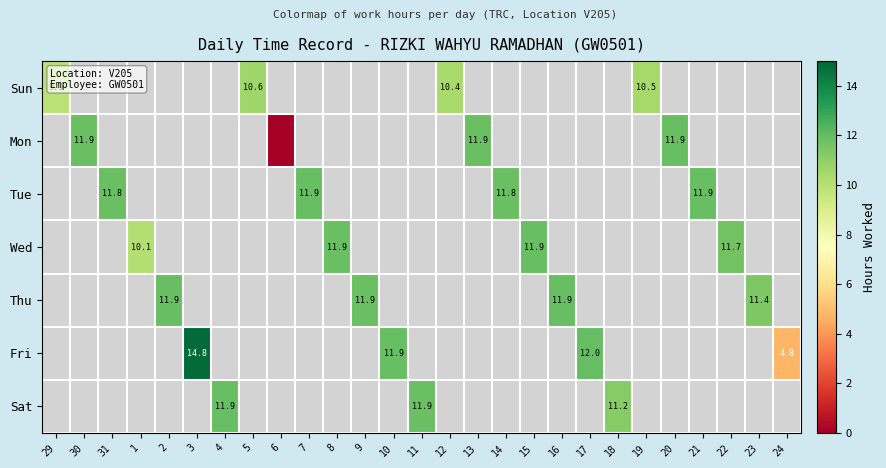

How many values in the Sat series exceed 11?

3